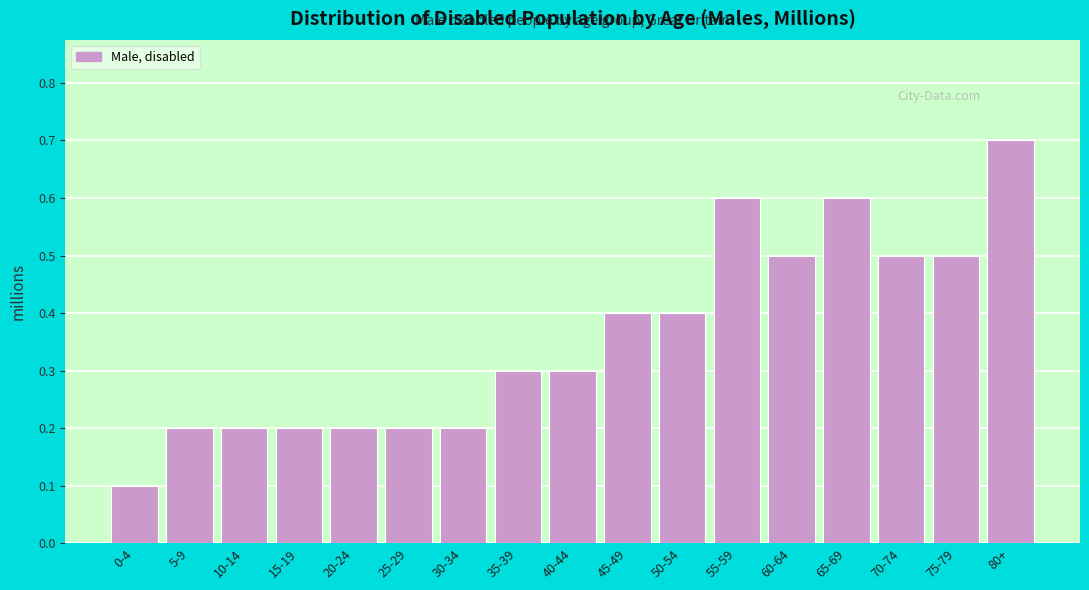

Reading left to right, transcribe all the data shown in this chart.

0.1	0.2	0.2	0.2	0.2	0.2	0.2	0.3	0.3	0.4	0.4	0.6	0.5	0.6	0.5	0.5	0.7